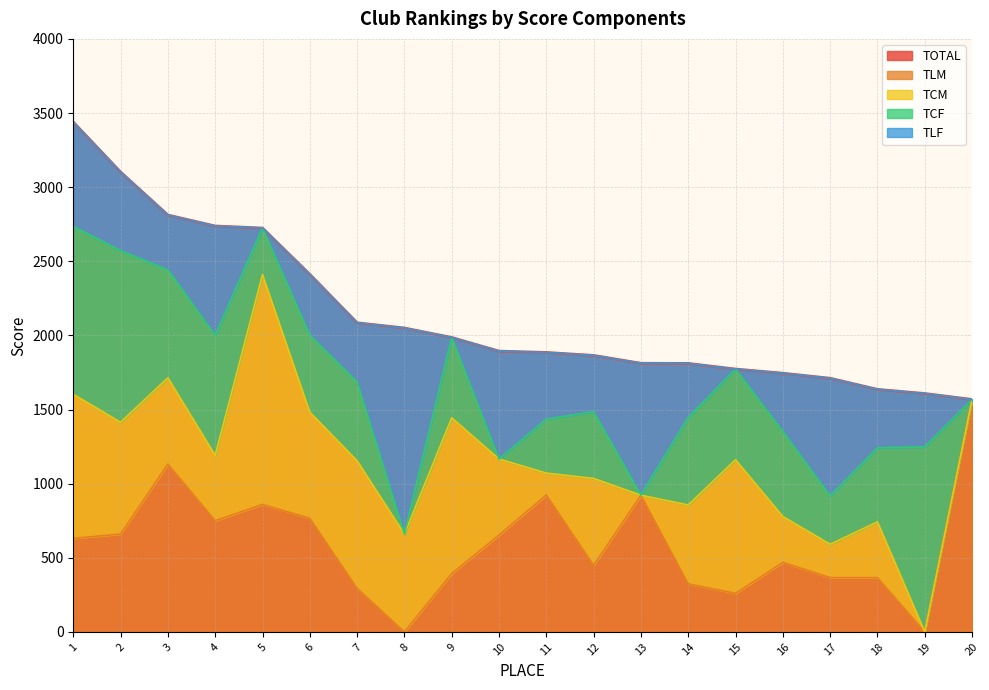

Which series changed the most between 2 and 19?

TOTAL